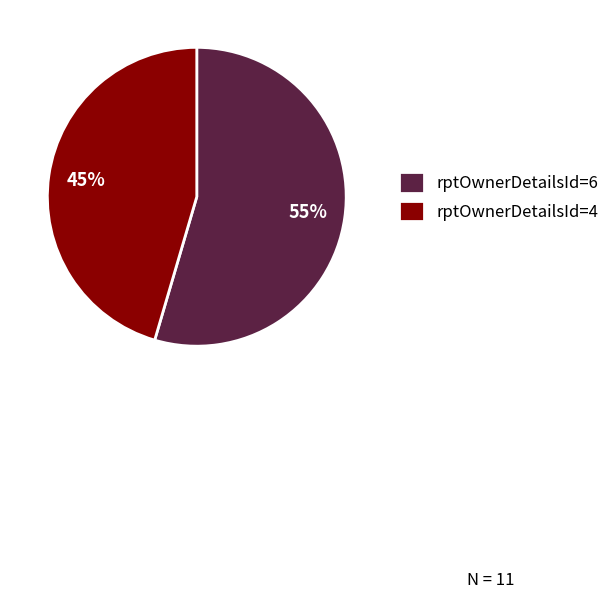

How many slices are in this pie chart?

2